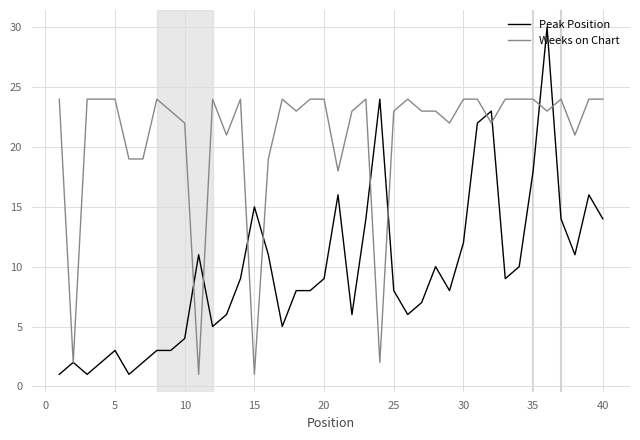

What is the maximum value for Peak Position?

30